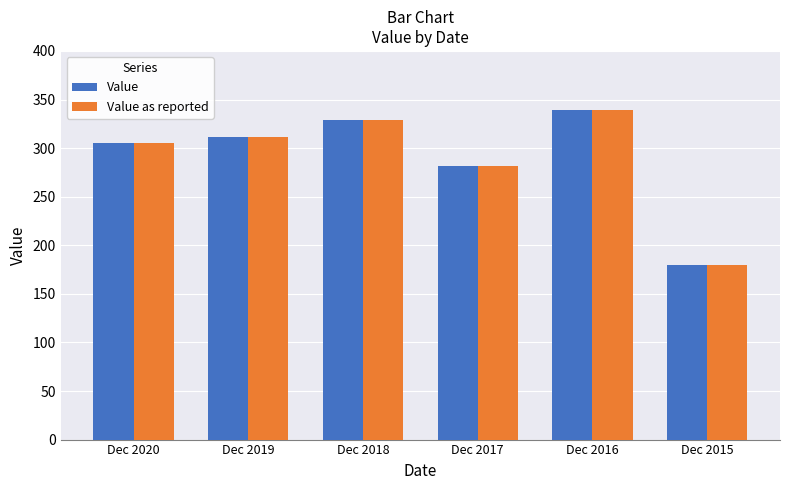

What is the sum of the Value as reported values at Dec 2020 and Dec 2016?

644.2